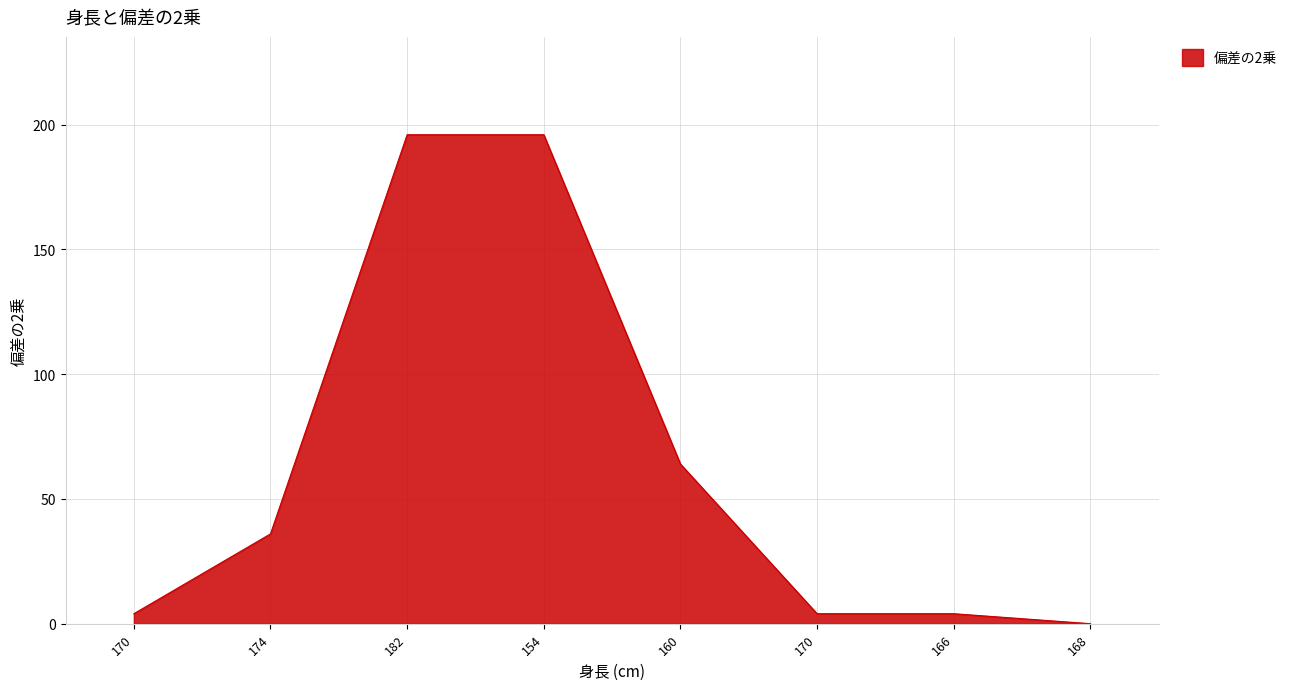

How many distinct data groups are displayed?

1